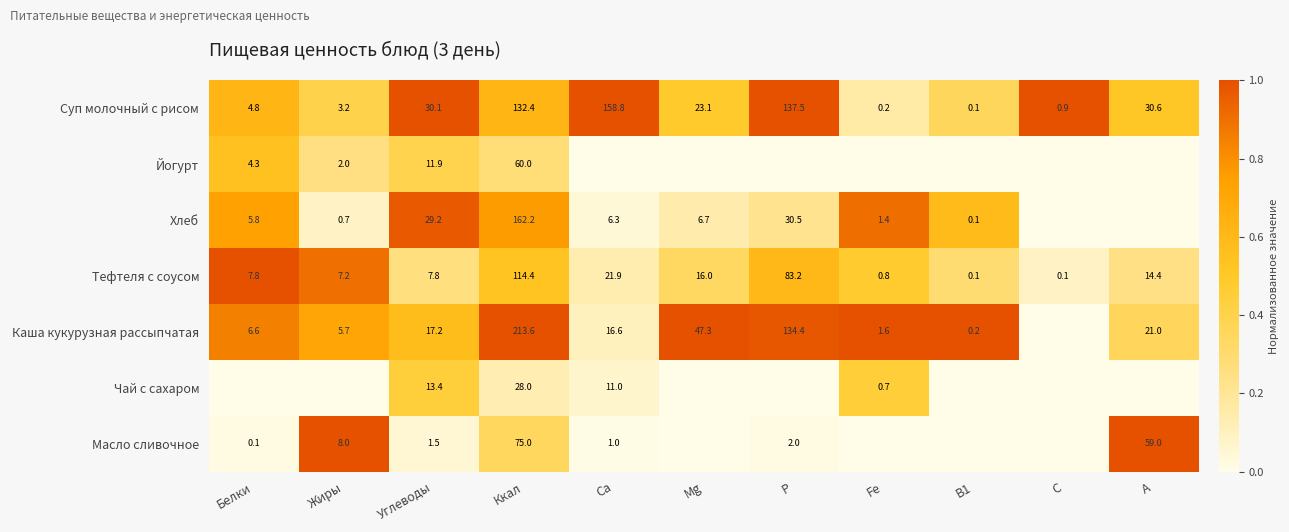

What is the sum of the Масло сливочное values at A and Ккал?

134.0